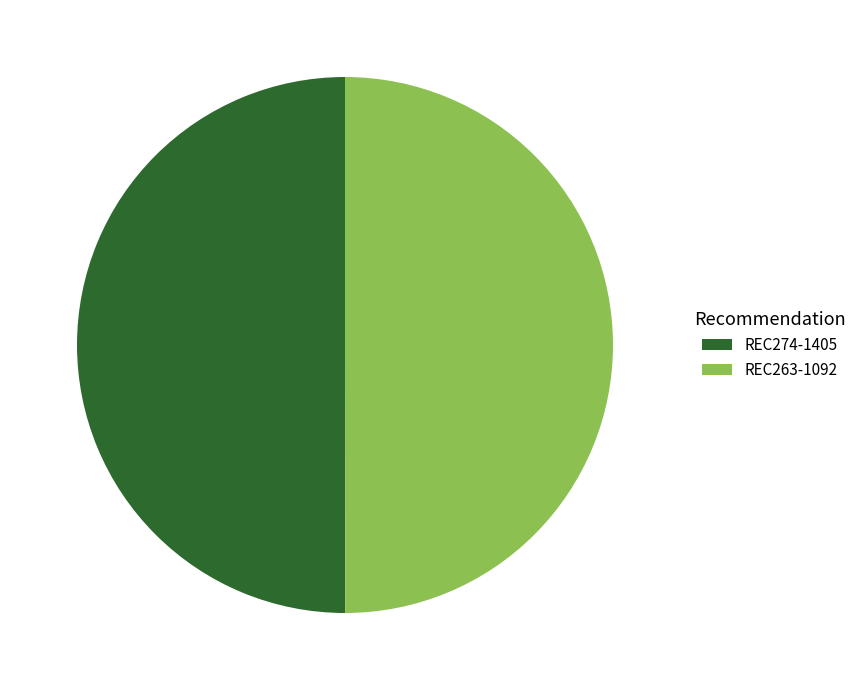

What is the ratio of the value at REC274-1405 to the value at REC263-1092?

1.0